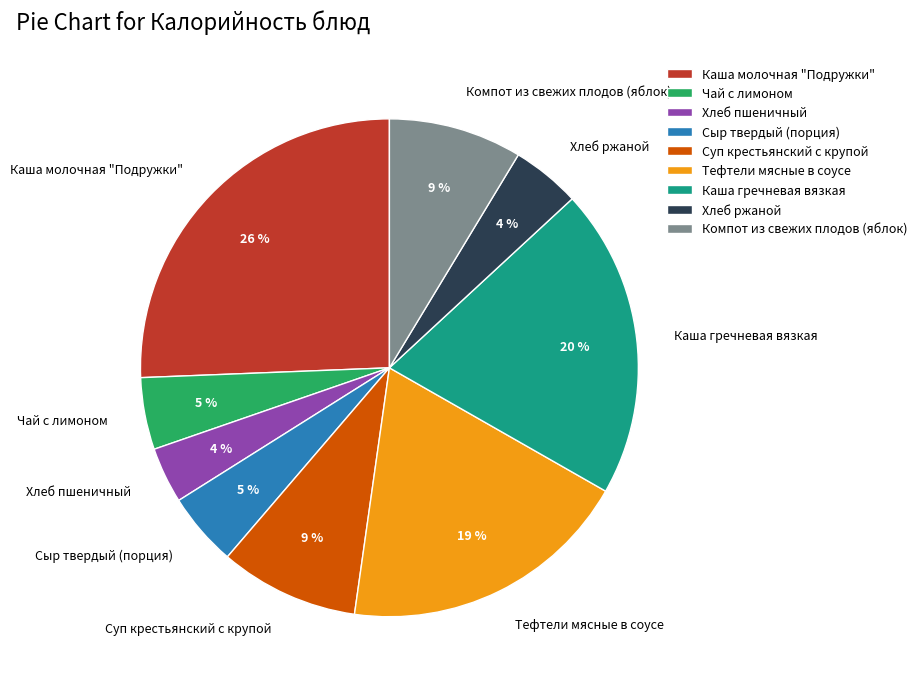

Do Суп крестьянский с крупой and Каша гречневая вязкая together represent more than half of the pie?

No